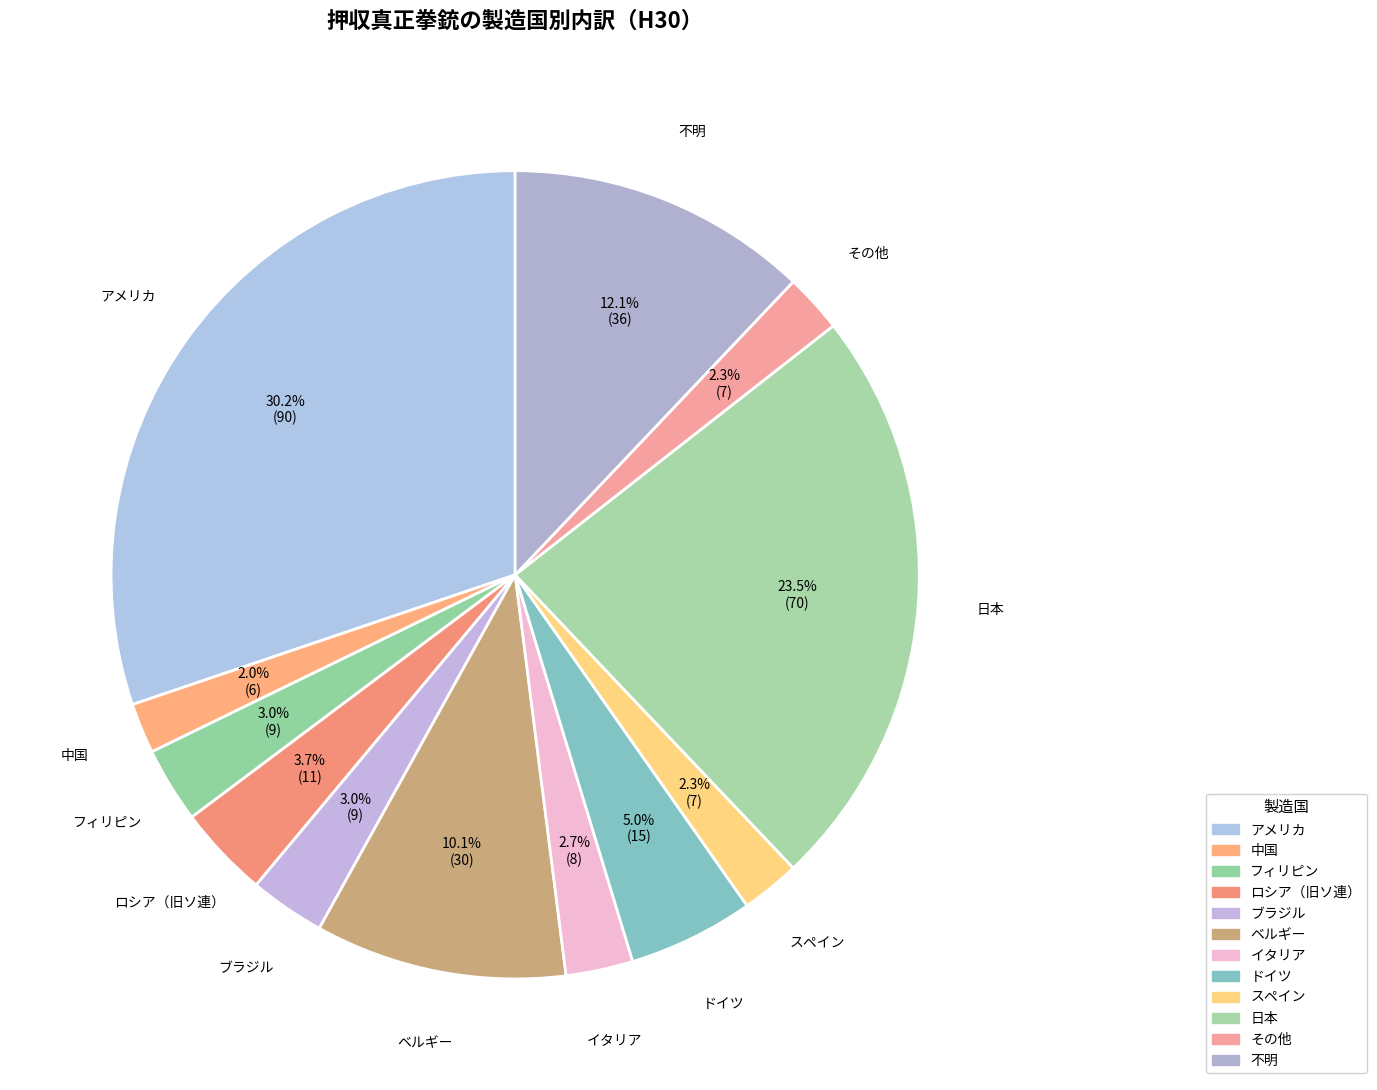

To the nearest percent, what percentage of the pie is フィリピン?

3%